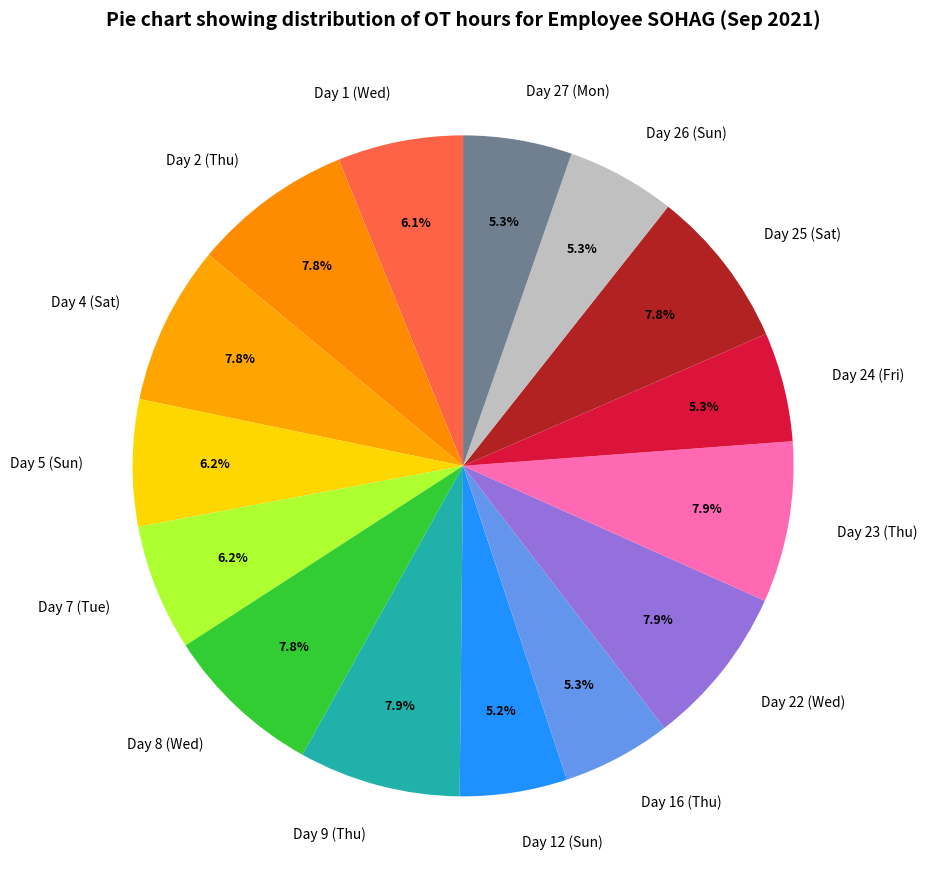

To the nearest percent, what is the difference between the largest and smallest slice percentages?

3%